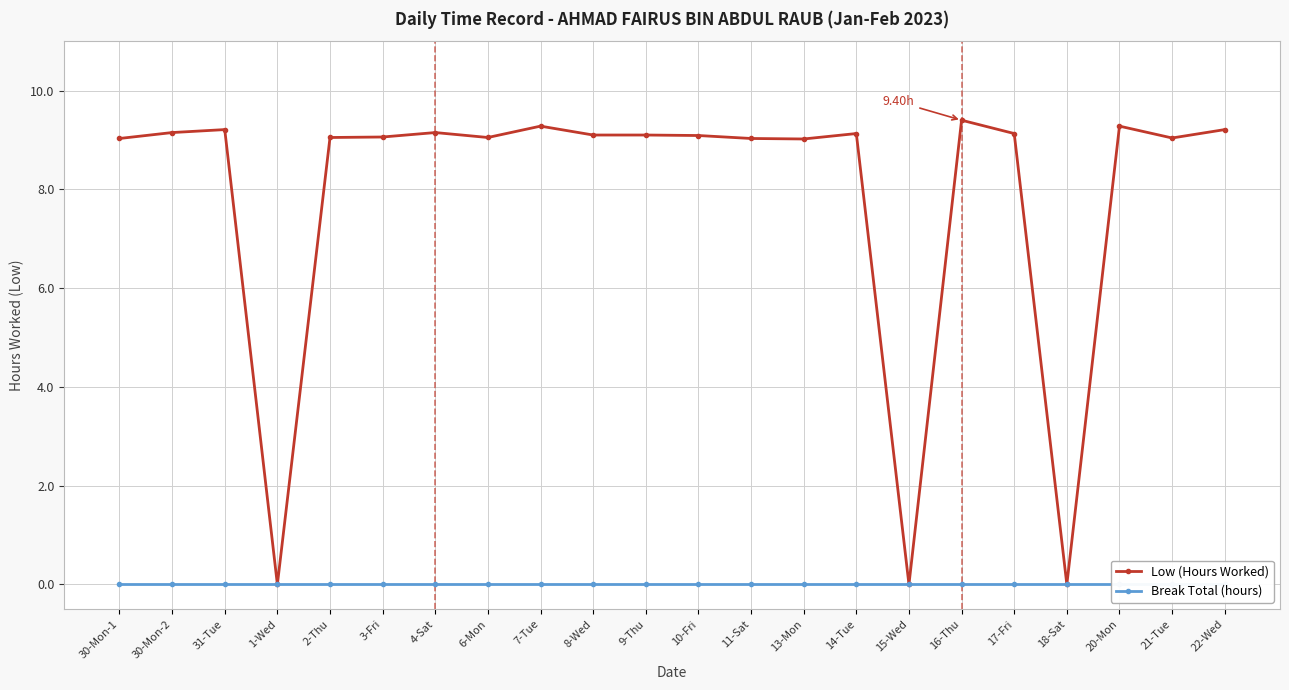

True or false: Break Total (hours) has a value of 0.0 at 9-Thu.

True